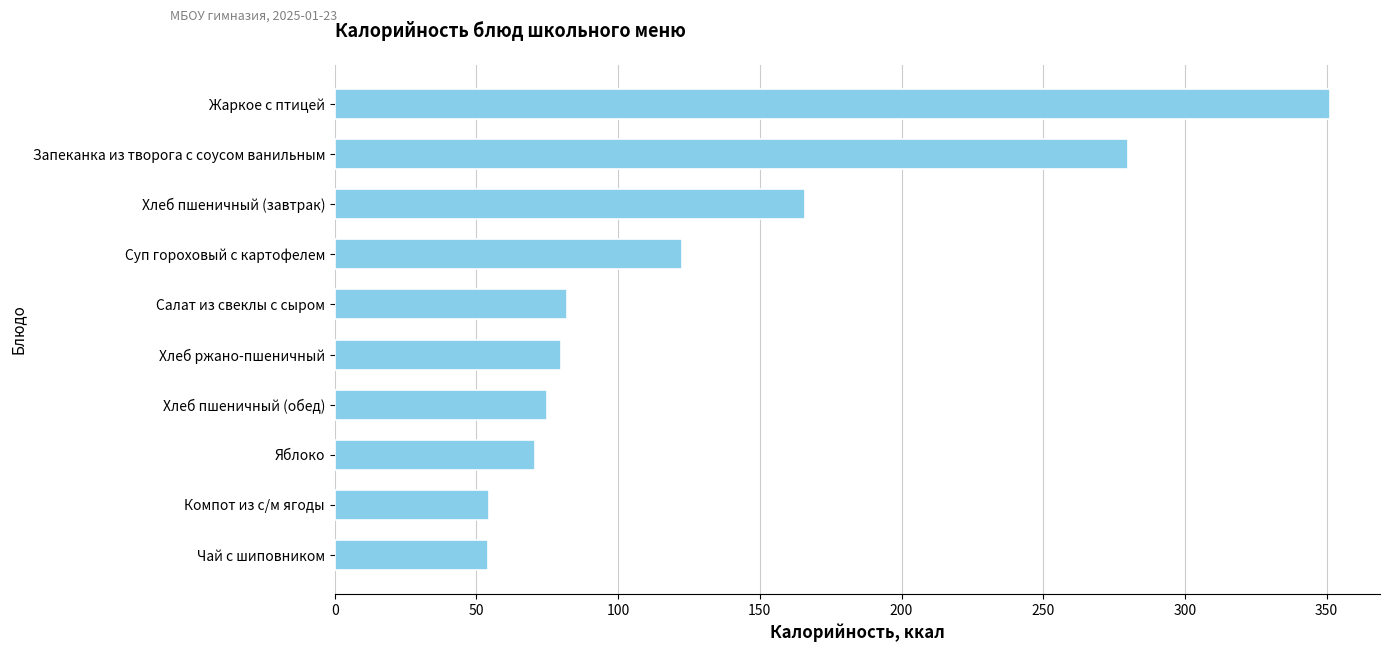

What is the difference between the second highest and second lowest values?

225.8